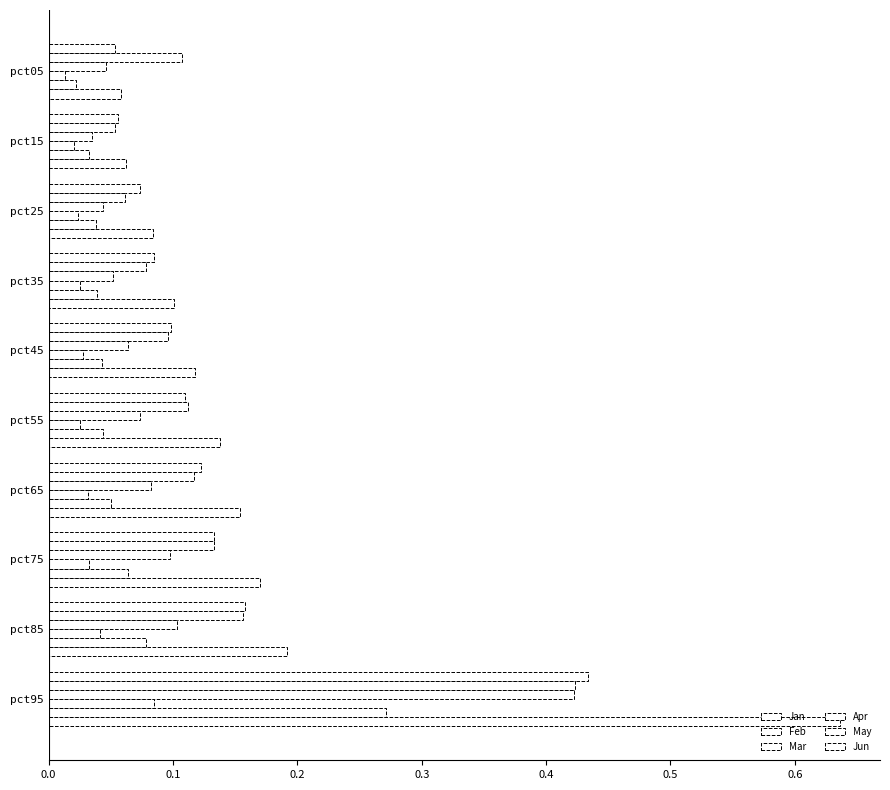

At how many categories does at least one series exceed 0?

10